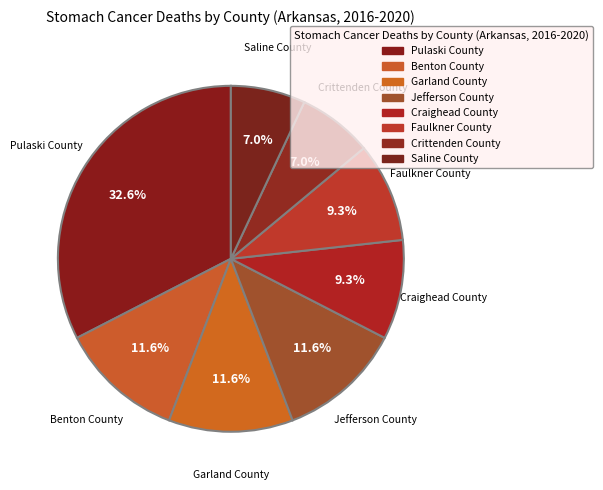

How many slices are in this pie chart?

8